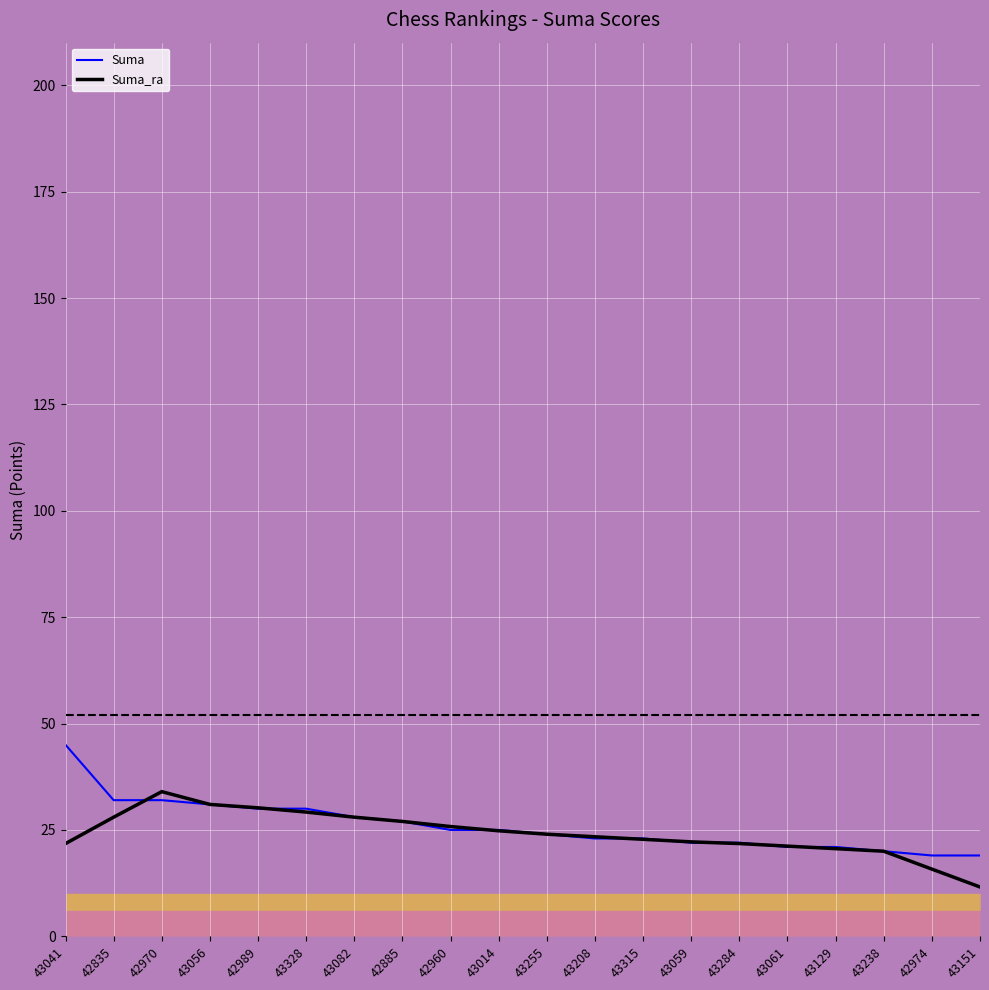

What is the approximate value of Suma at 43208?

23.0